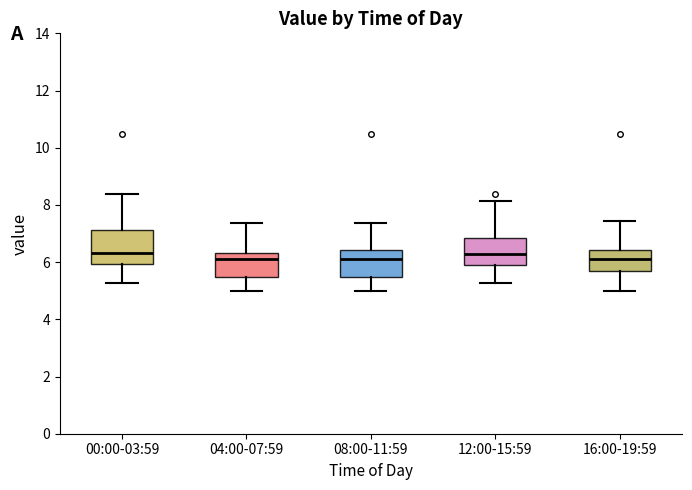

Comparing the boxes themselves (not the whiskers), which one is the tallest?

00:00-03:59